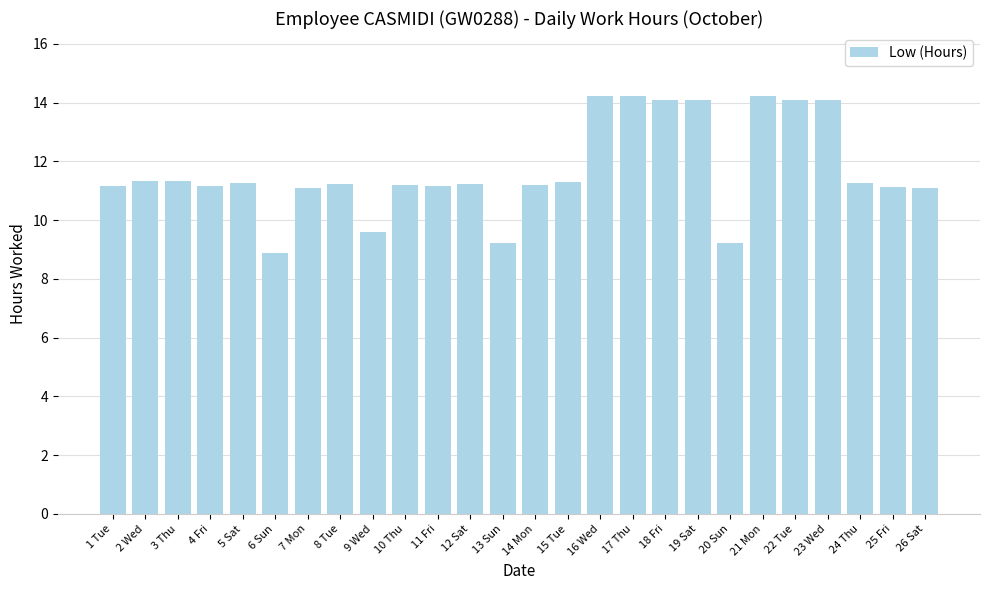

At which category does the chart reach its minimum across all series?

6 Sun